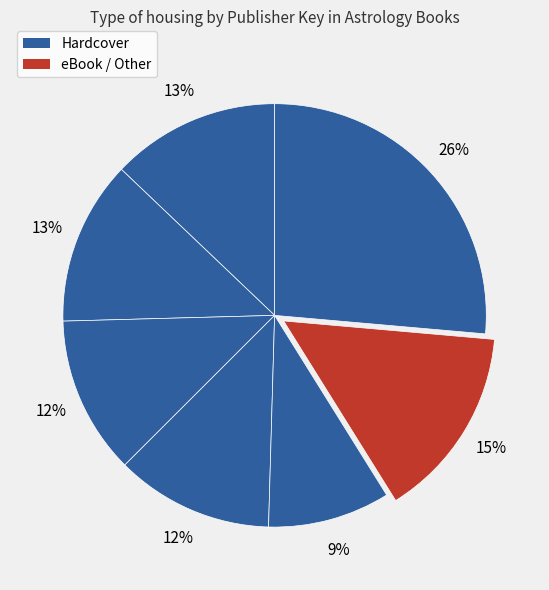

How many slices are in this pie chart?

7